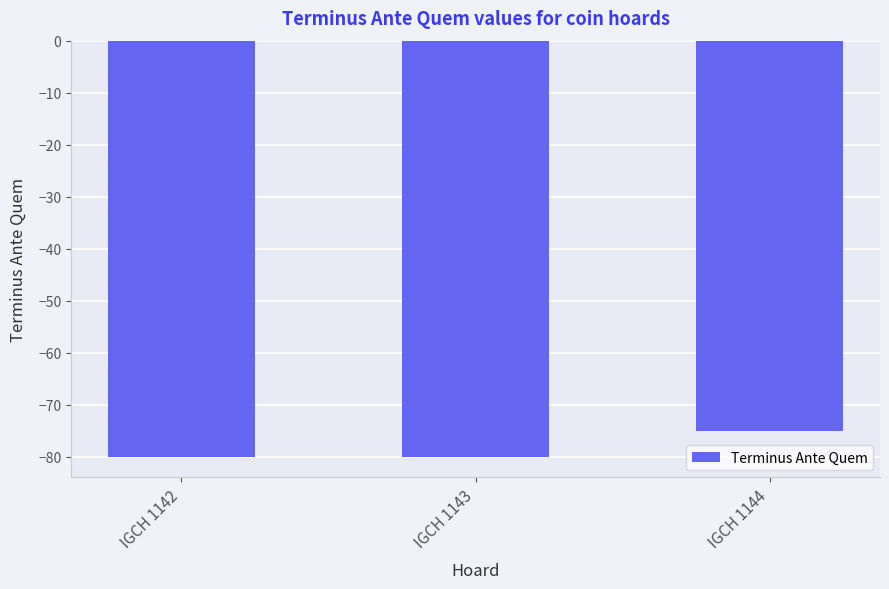

What is the sum of the values at IGCH 1144 and IGCH 1143?

-155